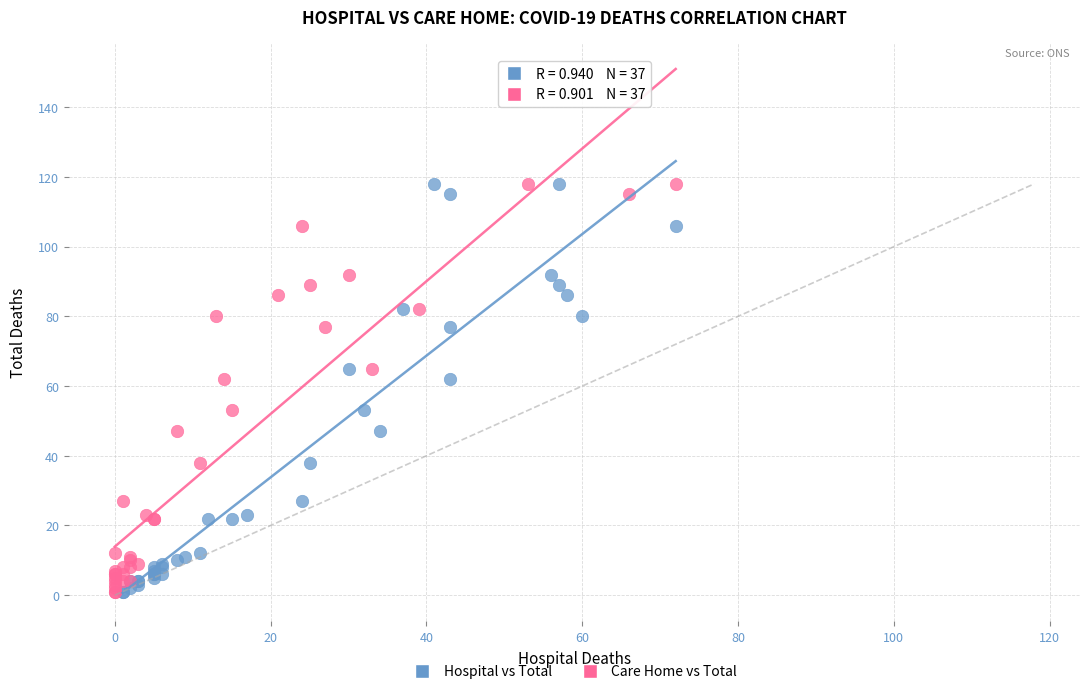

What are all the series names shown in the legend?

Hospital vs Total, Care Home vs Total